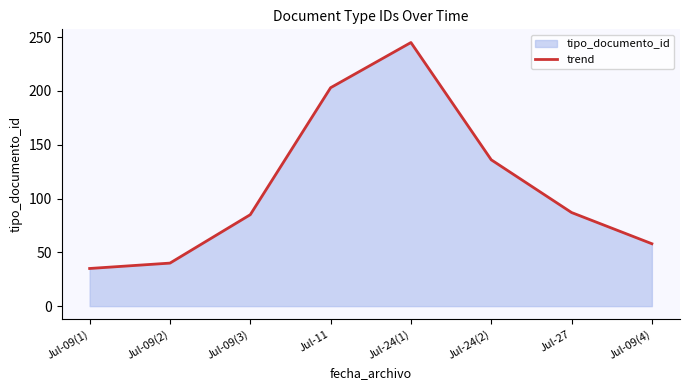

Rank the categories by value from lowest to highest.

Jul-09(1), Jul-09(2), Jul-09(4), Jul-09(3), Jul-27, Jul-24(2), Jul-11, Jul-24(1)